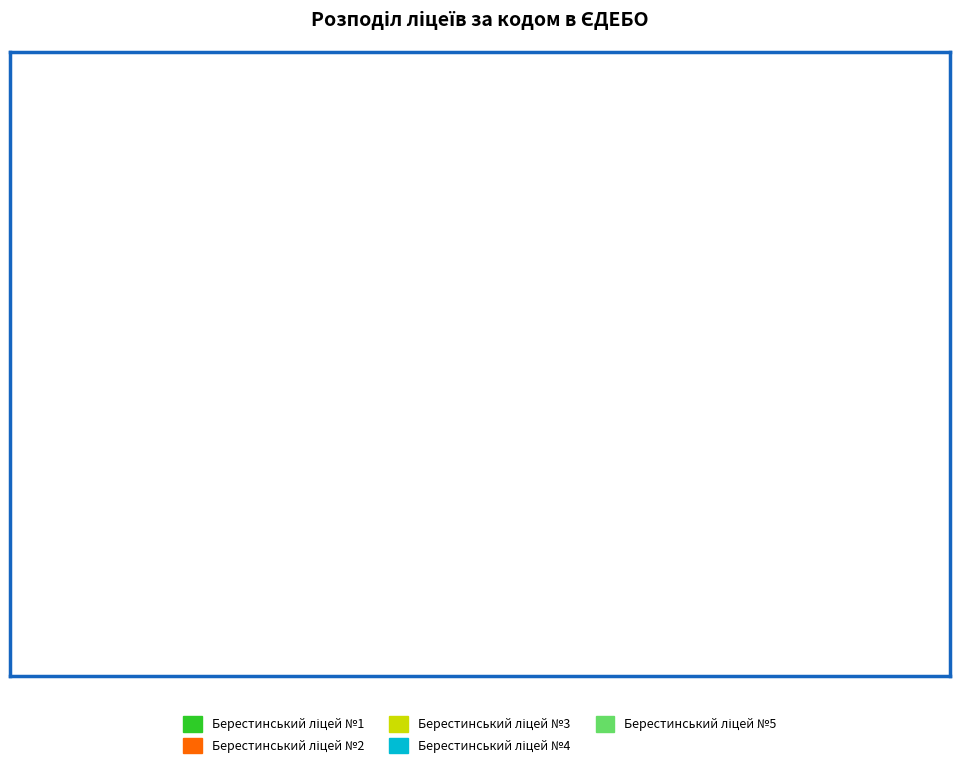

Count the number of slices in the pie.

5